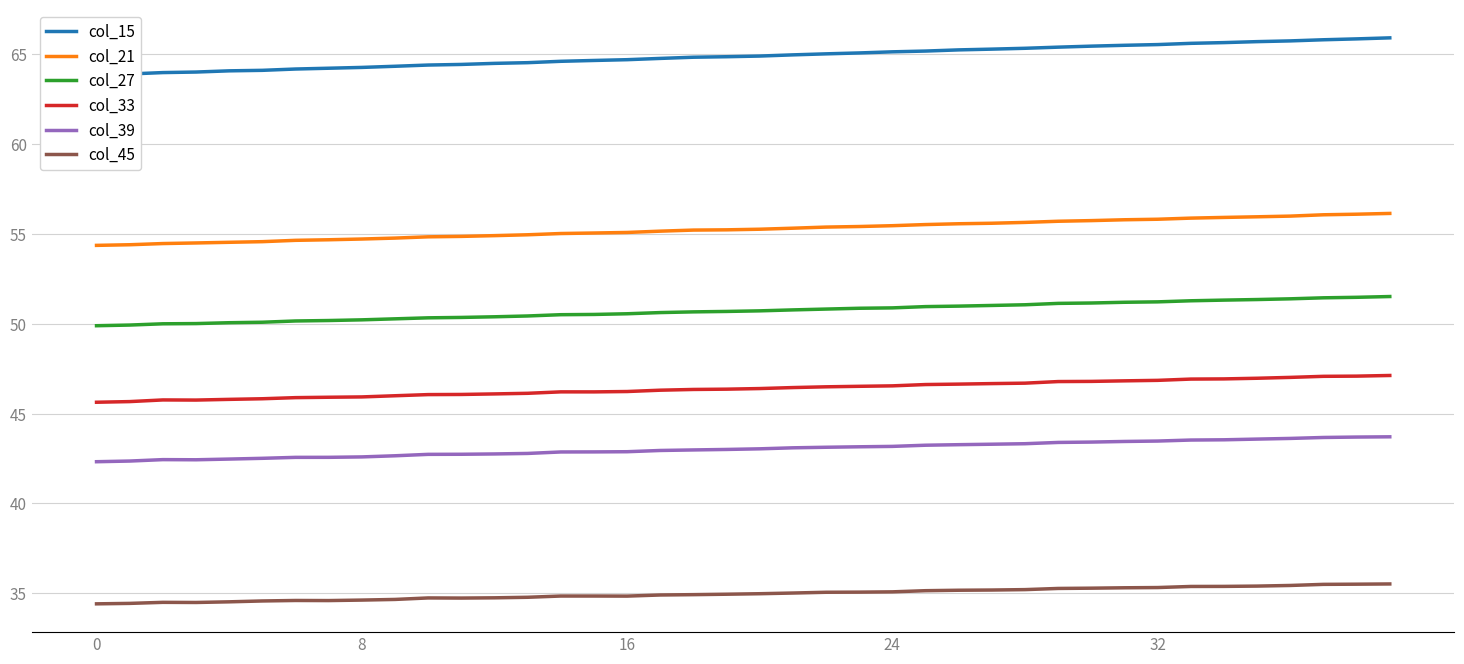

Where does the col_21 series first go above 55?

14